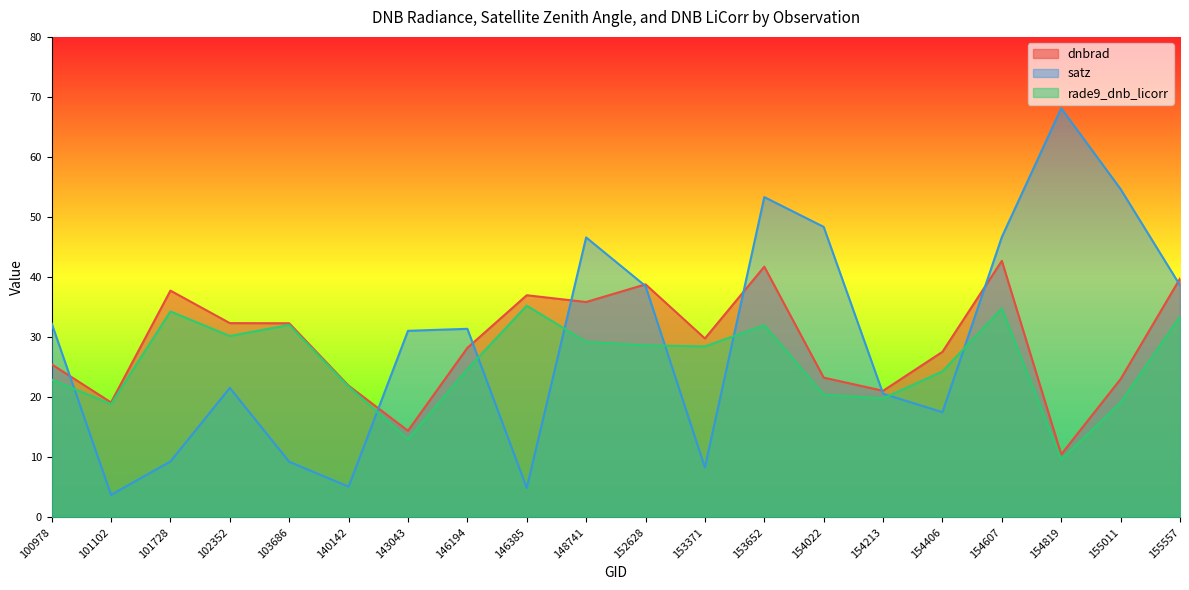

Between which two adjacent categories do dnbrad and satz first intersect?

100978 and 101102